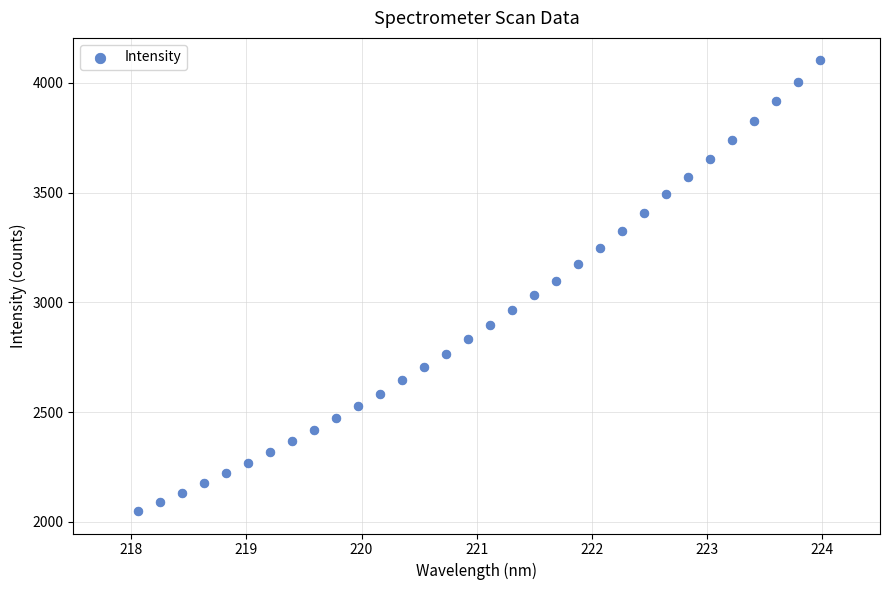

What is the range of X values (max minus min)?

5.9